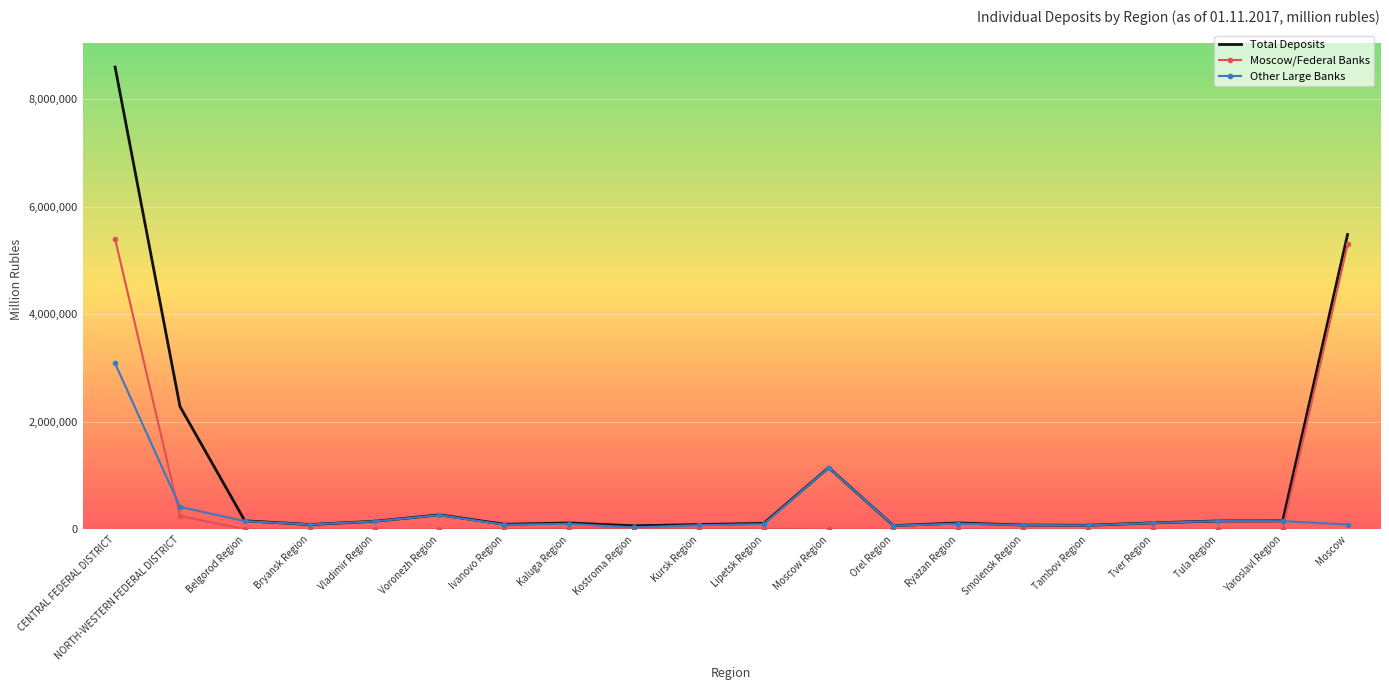

What is the difference between the Total Deposits values at CENTRAL FEDERAL DISTRICT and Orel Region?

8531447